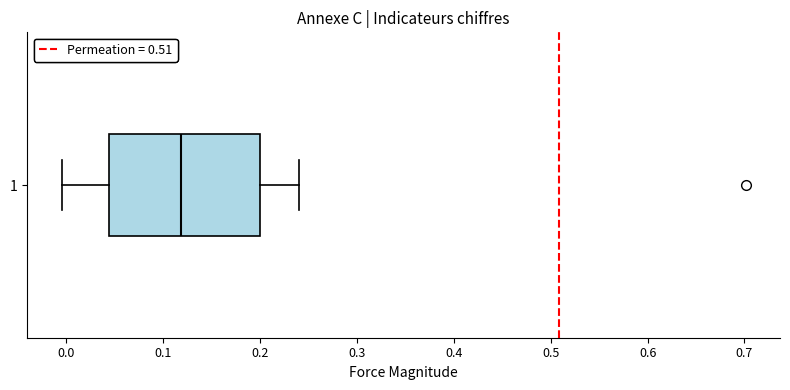

Where does the left whisker of the box at y = 1 end on the x-axis? The values are not printed on the chart, so give them approximately, as read against the axis.

0.00